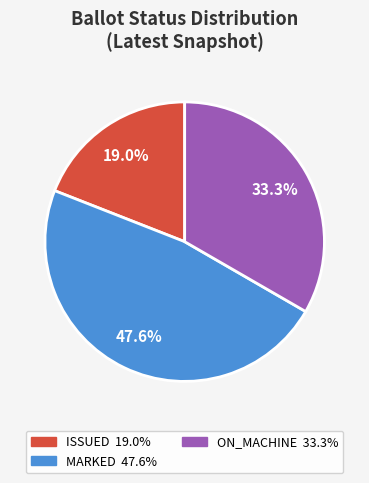

Is there any slice that represents more than half of the pie?

No